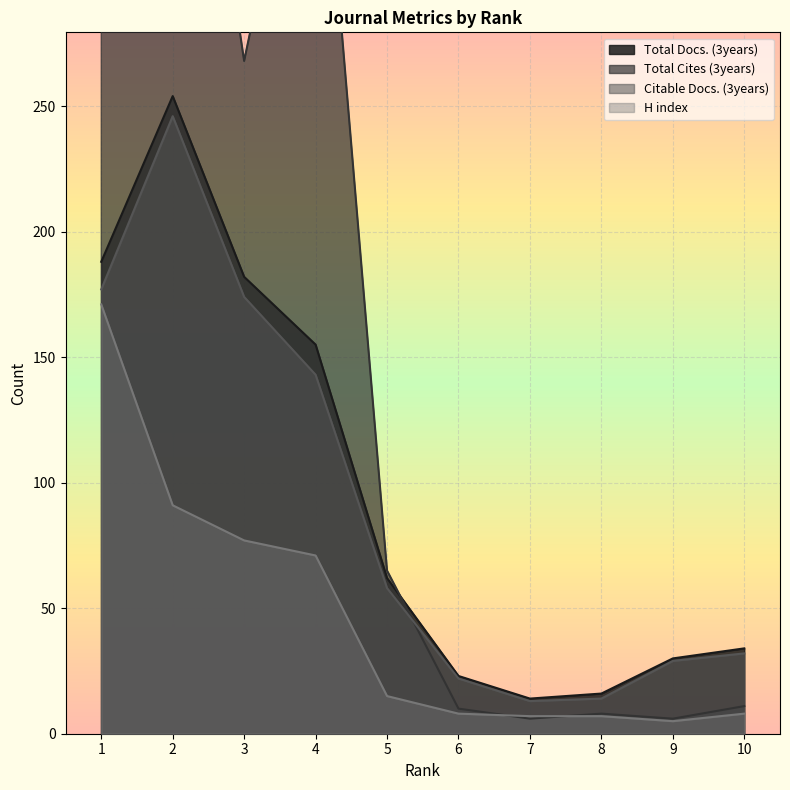

Reading left to right, extract all data points from this chart.

Total Docs. (3years): 188	254	182	155	62	23	14	16	30	34
Total Cites (3years): 1004	461	268	404	65	10	6	8	6	11
Citable Docs. (3years): 177	246	174	143	58	22	13	14	29	32
H index: 171	91	77	71	15	8	7	7	5	8